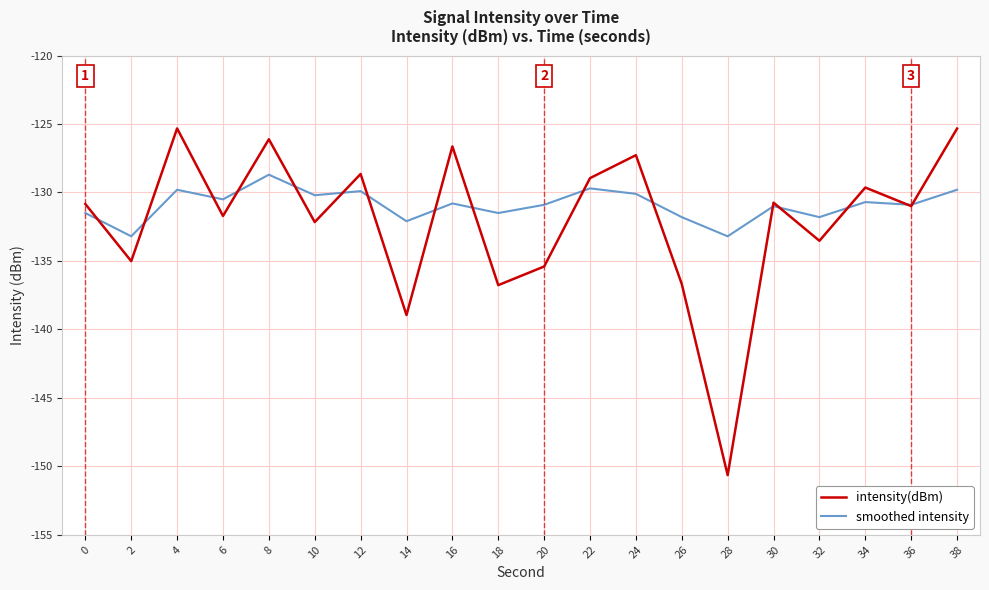

What is the total value across all series at 16?

-257.4